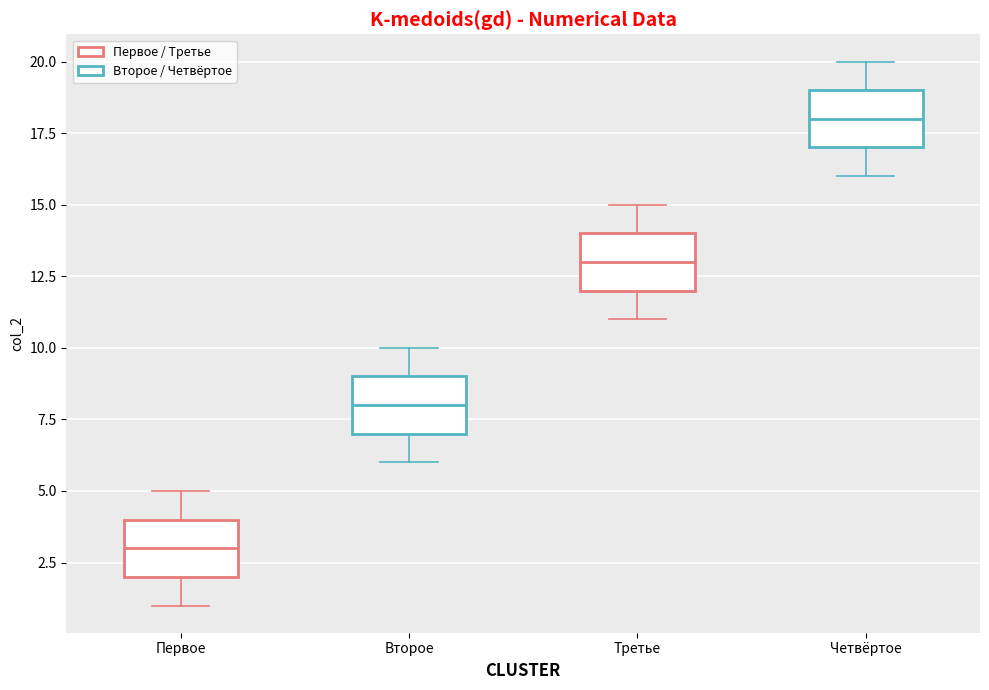

Reading left to right, transcribe this box plot: for each box, give where its median line is, the range the box spans, and where its two whiskers end, as read against the y-axis. The values are not printed on the chart, so give them approximately, as read against the axis.

Первое: median 3, box 2 to 4, whiskers 1 to 5
Второе: median 8, box 7 to 9, whiskers 6 to 10
Третье: median 13, box 12 to 14, whiskers 11 to 15
Четвёртое: median 18, box 17 to 19, whiskers 16 to 20